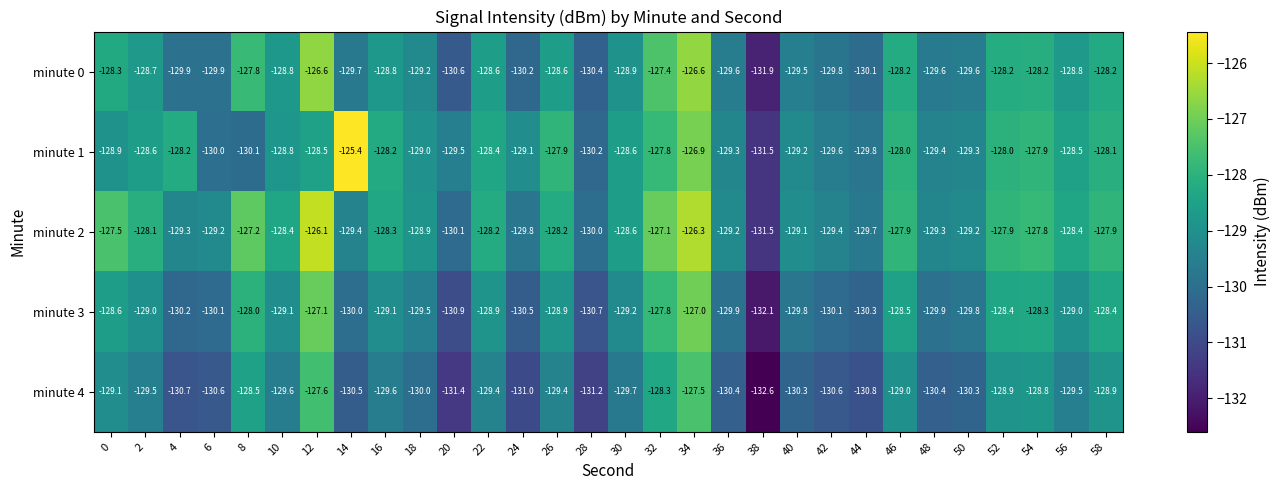

Which series changed the most between 14 and 24?

minute 1